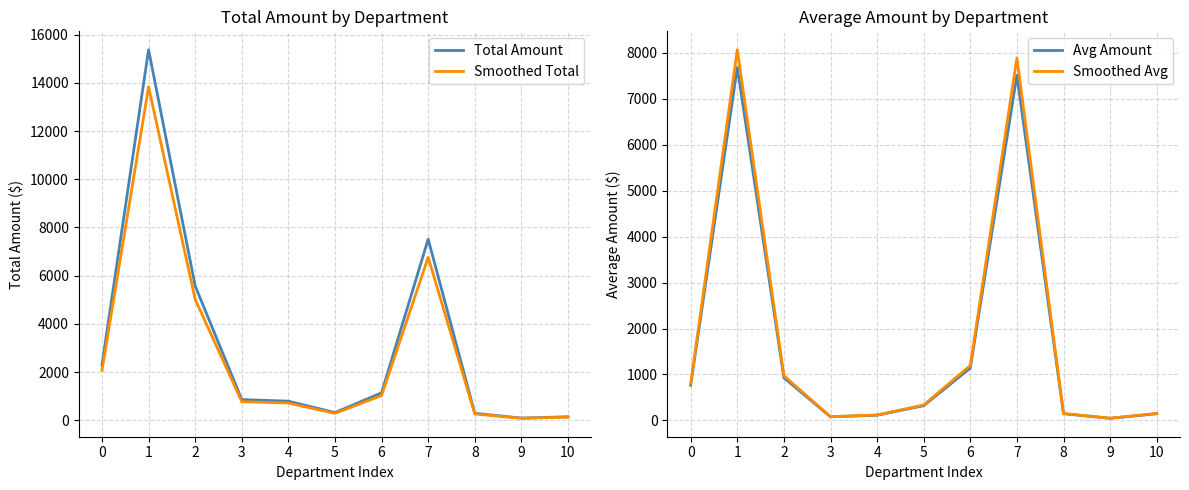

Is it true that Total Amount equals 5572.3 at 2?

True